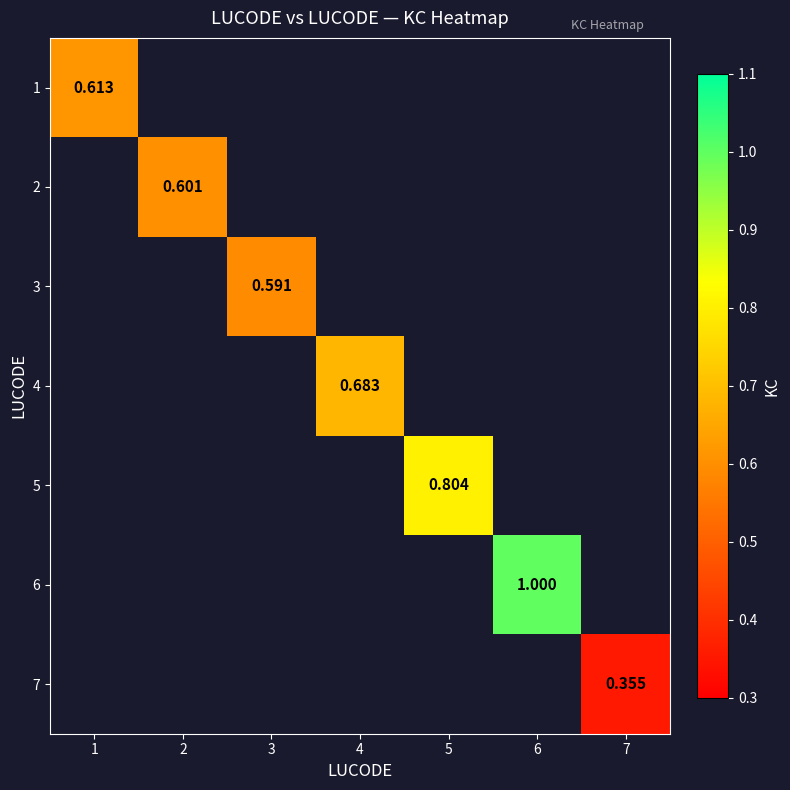

Which label corresponds to the smallest value in the chart?

7